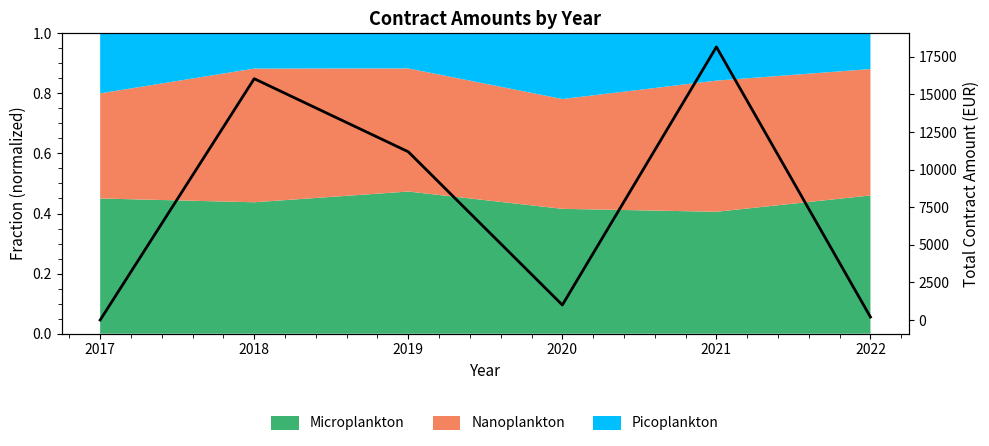

What is the change in value from 2019 to 2022?

-10993.0